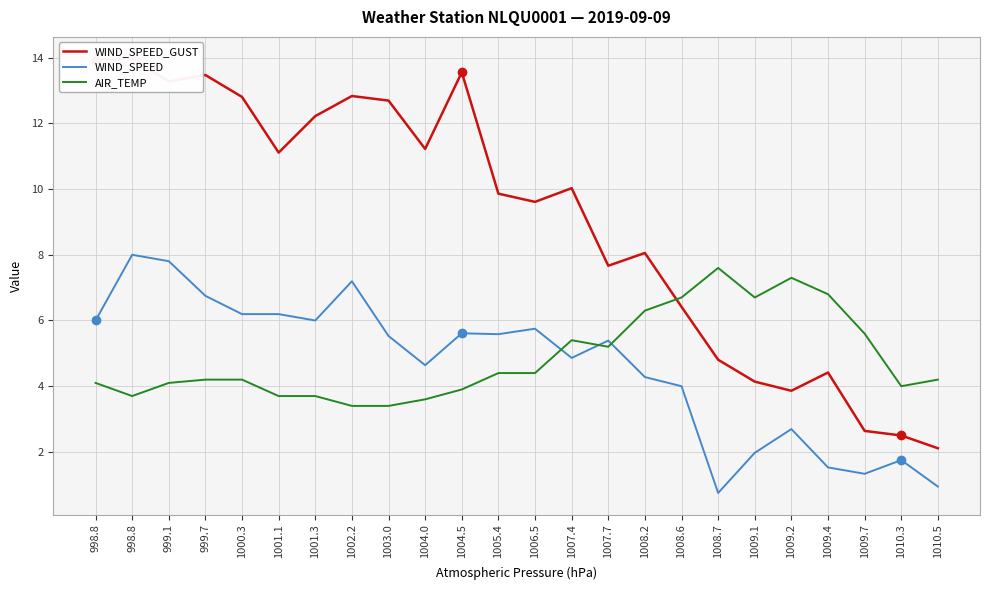

Count the number of data series in this chart.

3